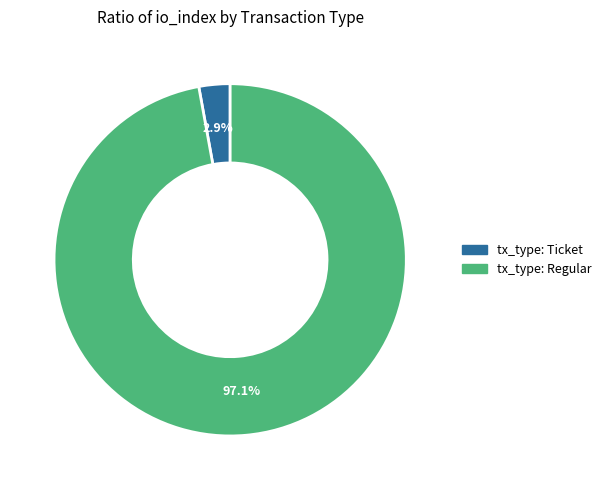

To the nearest percent, what is the difference between the largest and smallest slice percentages?

94%